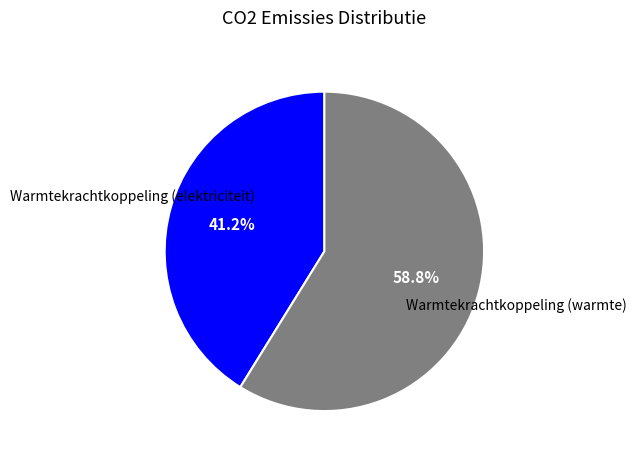

Is there any slice that represents more than half of the pie?

Yes